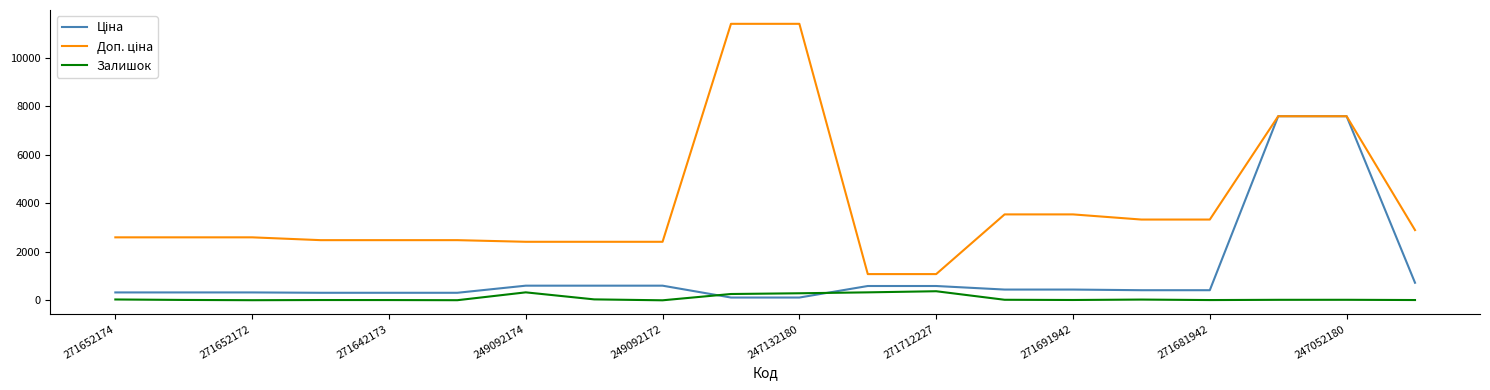

What is the maximum value shown in the chart?

11410.0